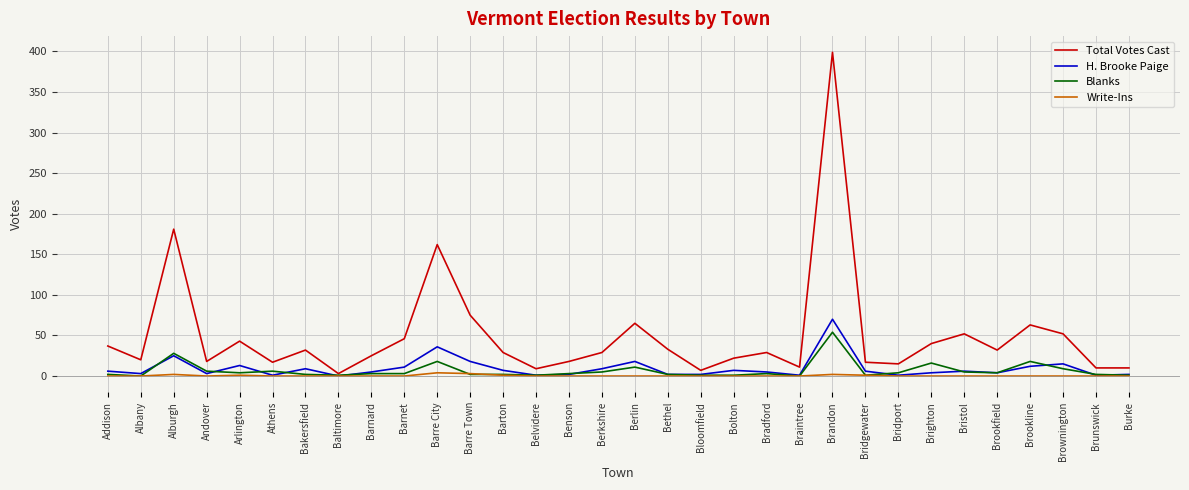

Does the chart display data point markers on the line(s)?

No